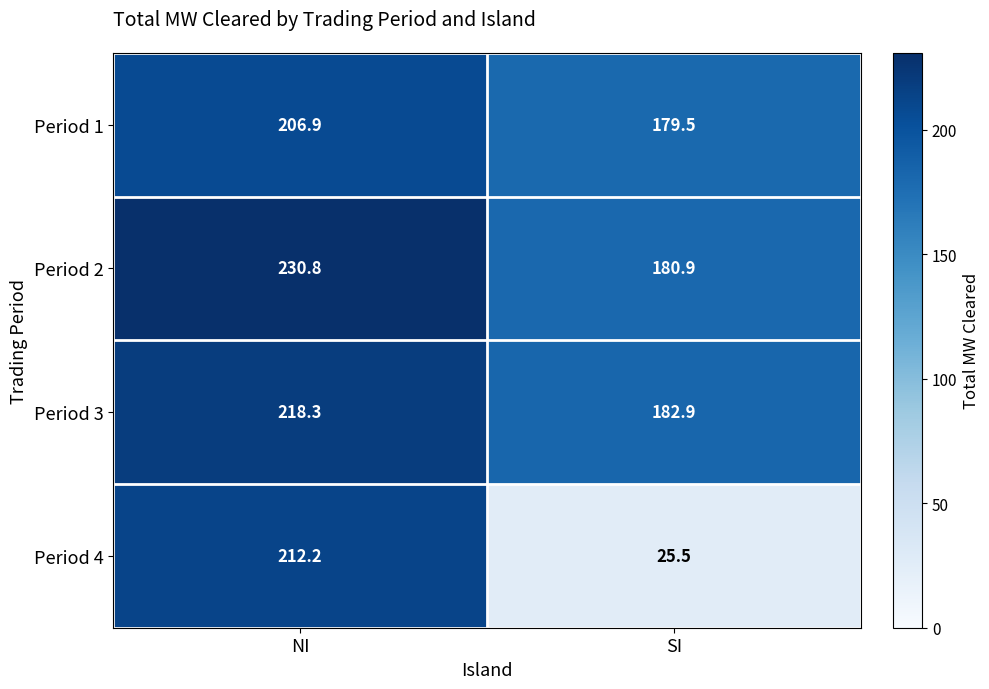

The Period 1 series shows 206.9 at NI. True or false?

True